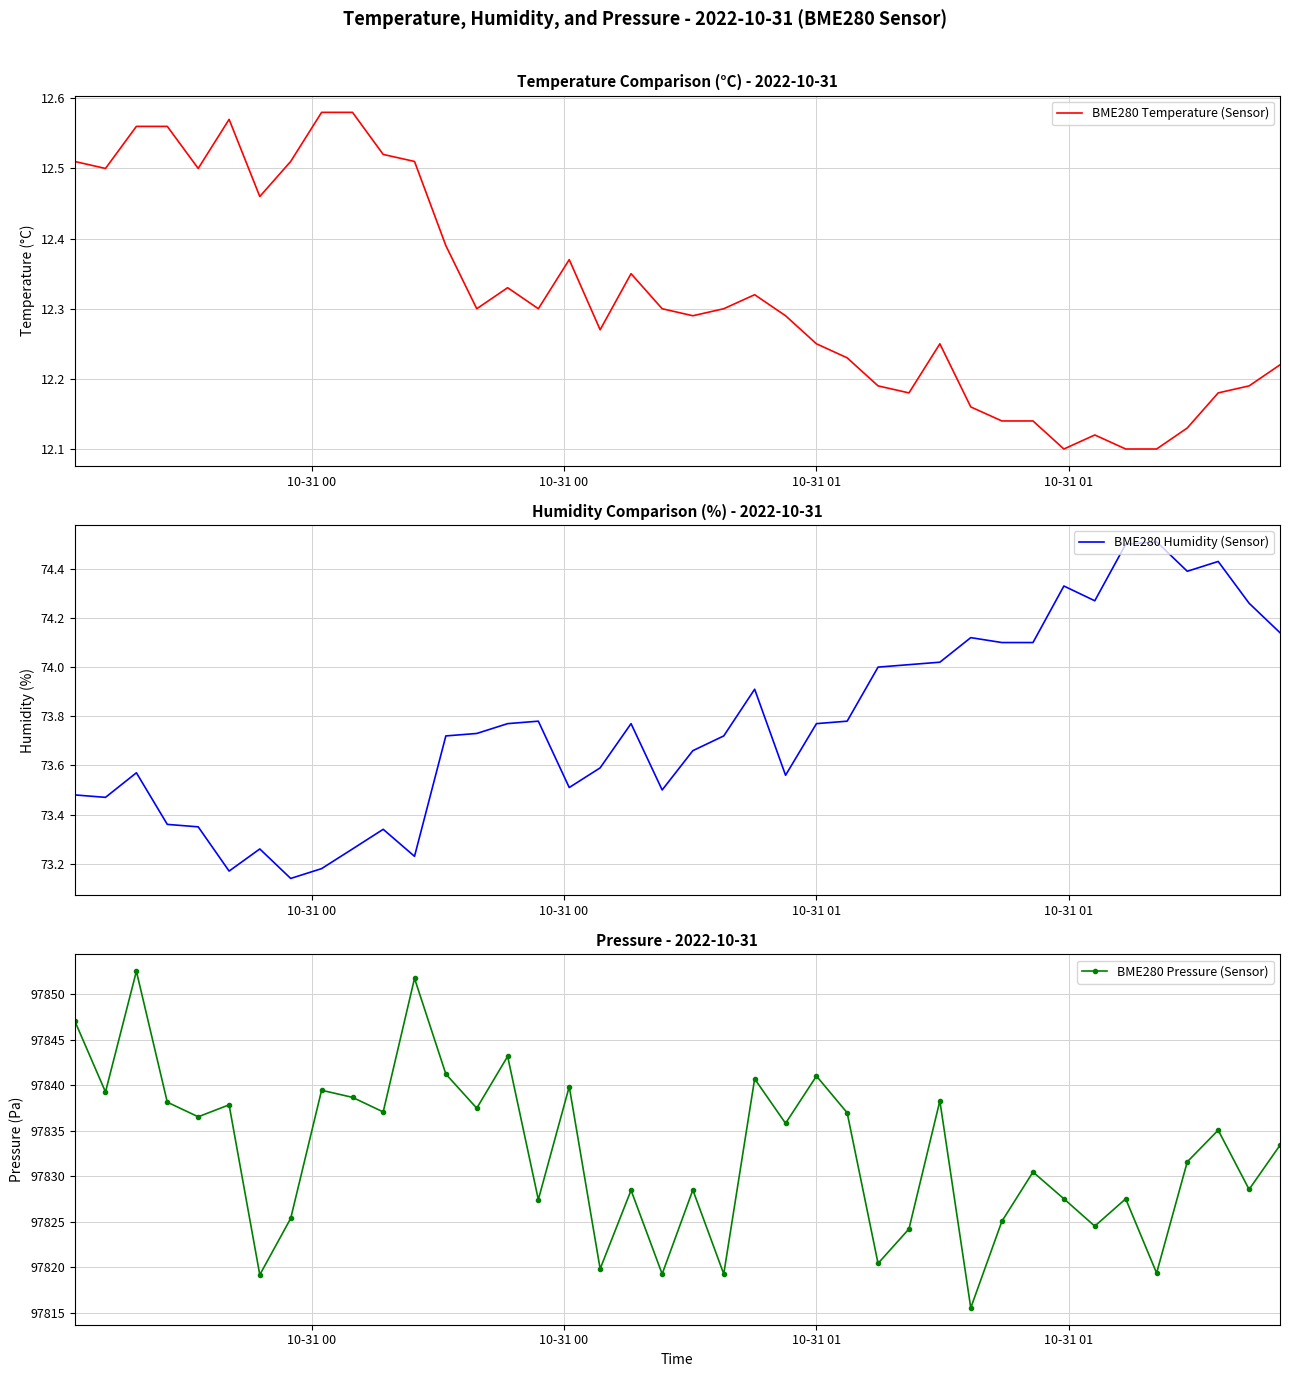

At how many categories does at least one series exceed 42613?

40